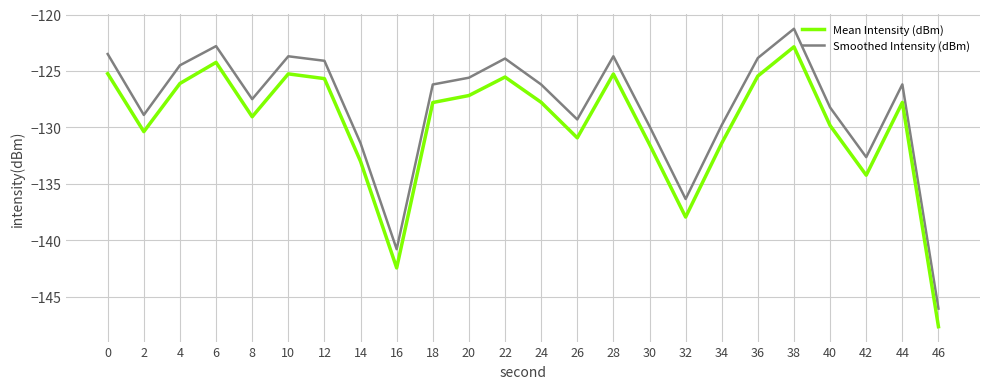

At which label is Smoothed Intensity (dBm) closest to -133?

42